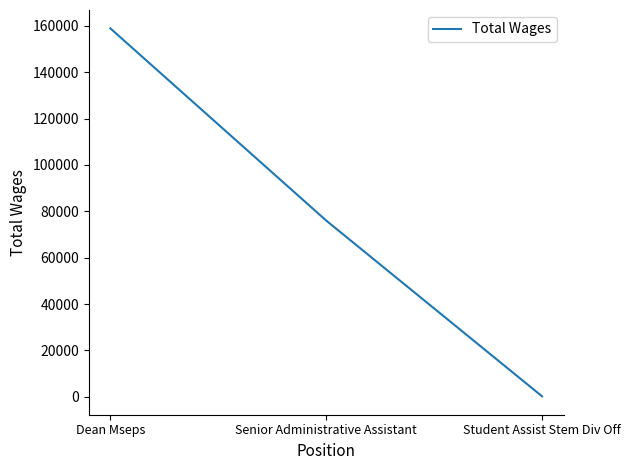

The value at Dean Mseps is 158915. True or false?

True